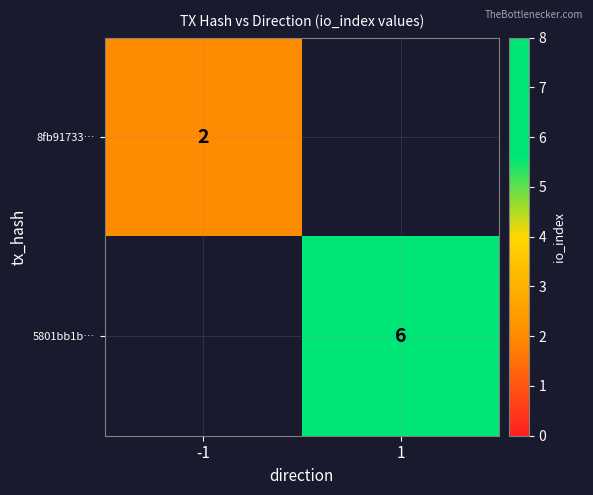

True or false: 8fb91733… has a value of 3 at -1.

False